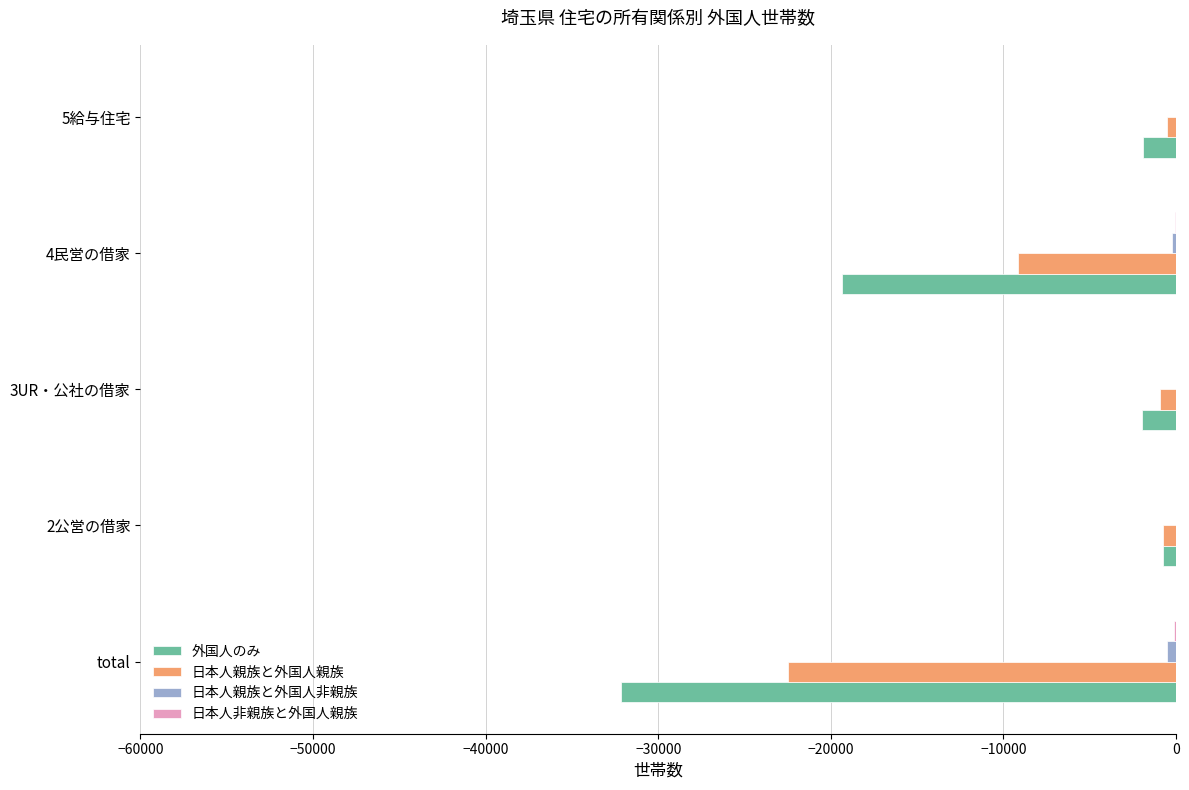

The 外国人のみ series shows -32167 at total. True or false?

True